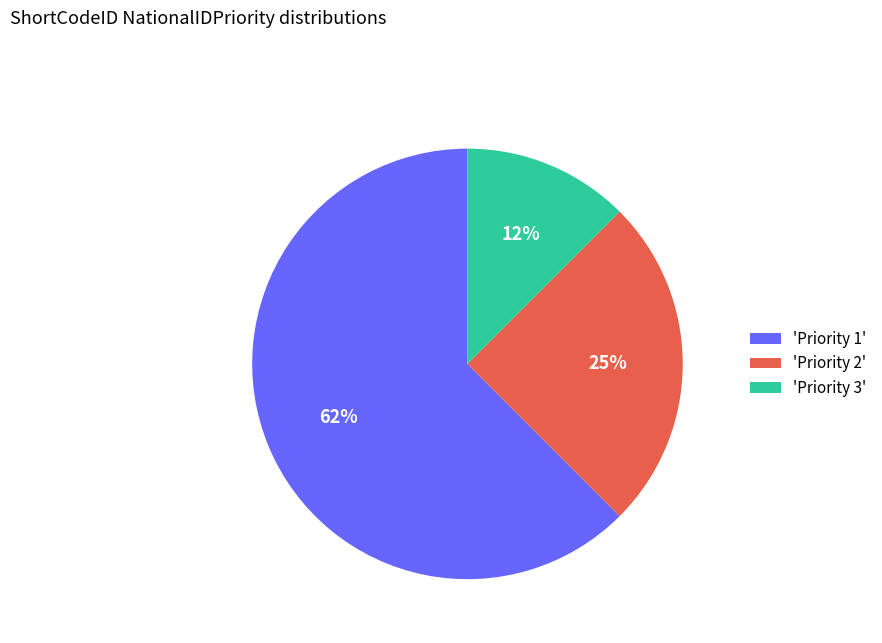

Is there a majority slice in this chart?

Yes